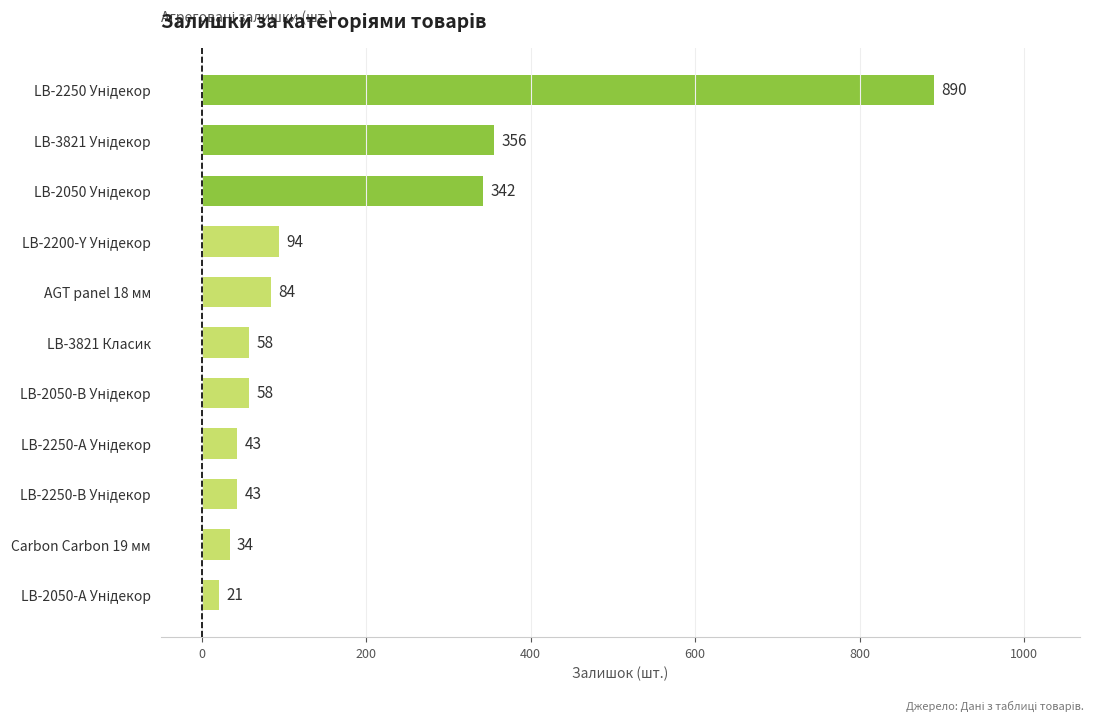

What is the minimum value shown in the chart?

21